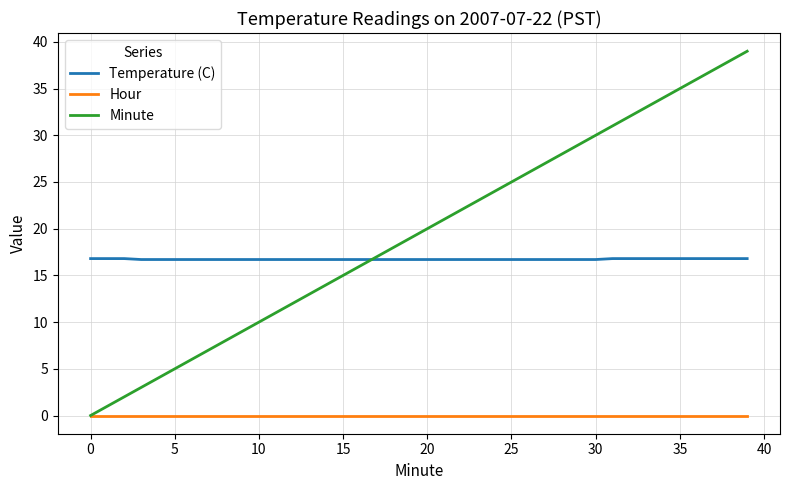

What is the highest value of the Temperature (C) series?

16.8